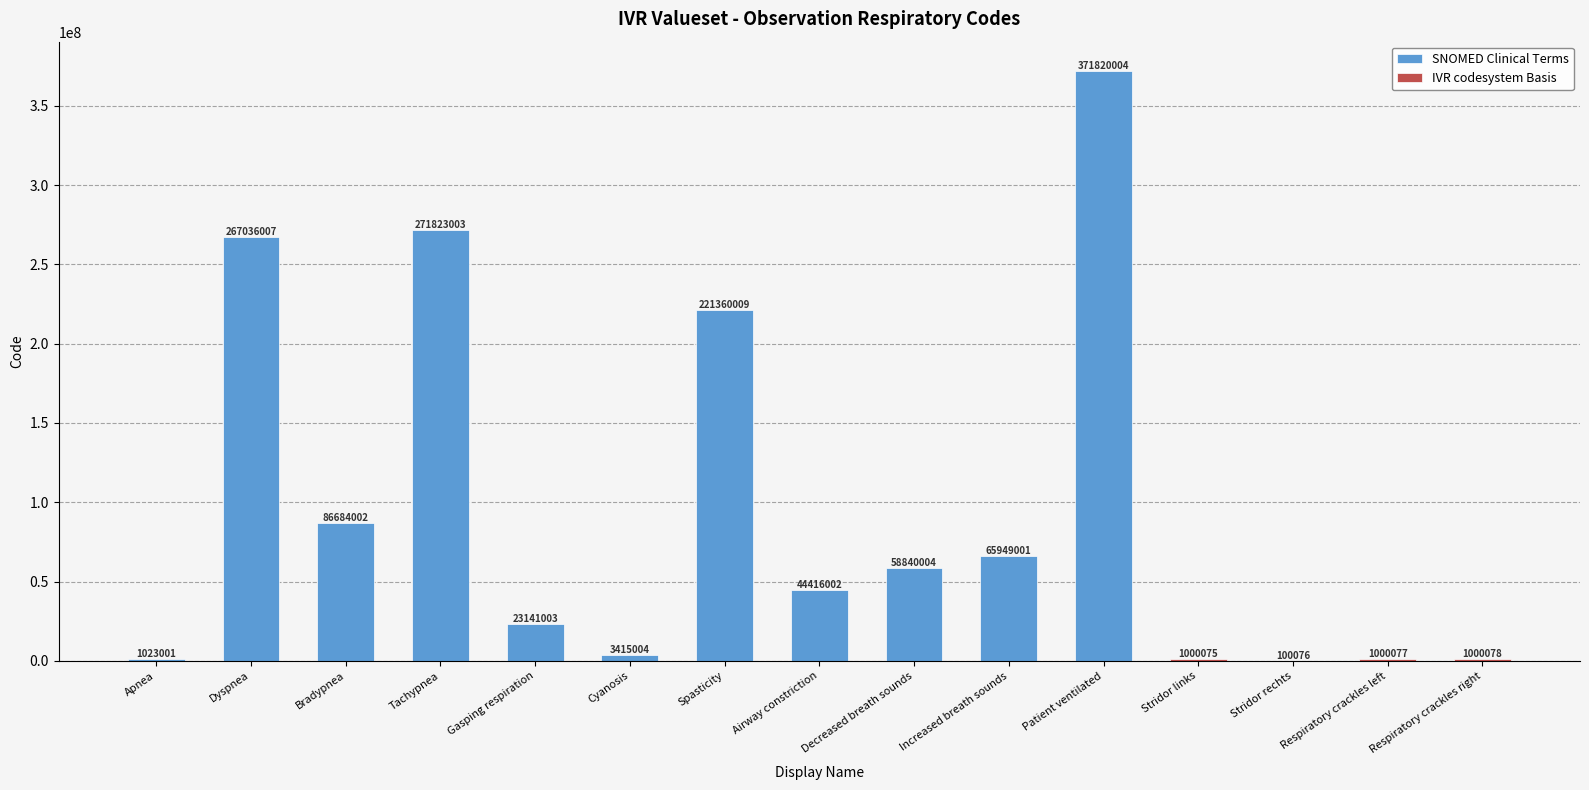

Is it true that the value at Cyanosis is 3415004?

True